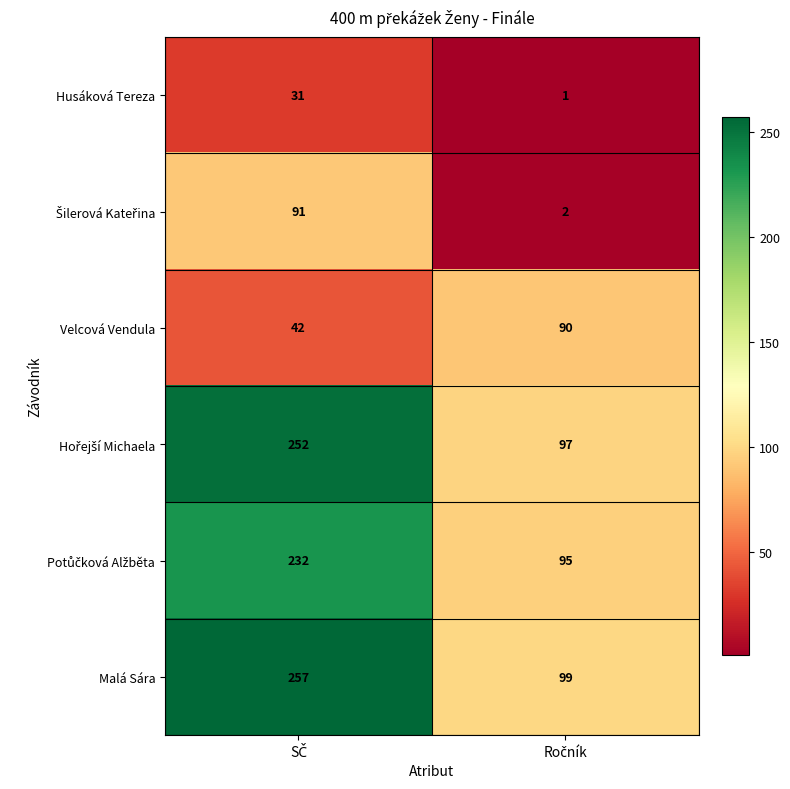

What is the minimum value for Malá Sára?

99